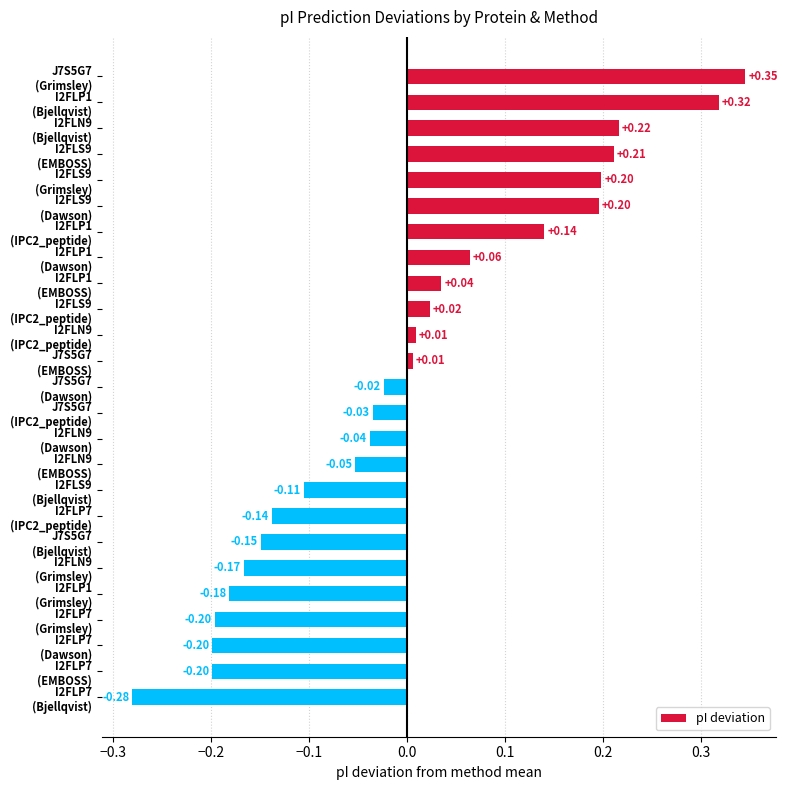

What is the difference between the maximum and minimum values?

0.6